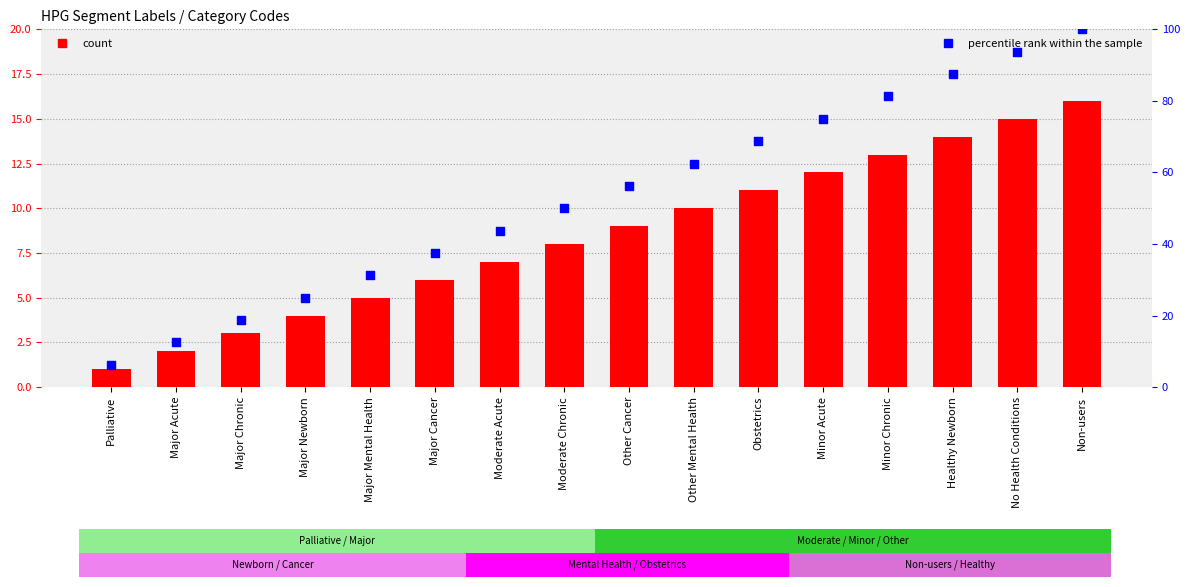

Which series reaches the minimum Y coordinate?

HPG Category Code